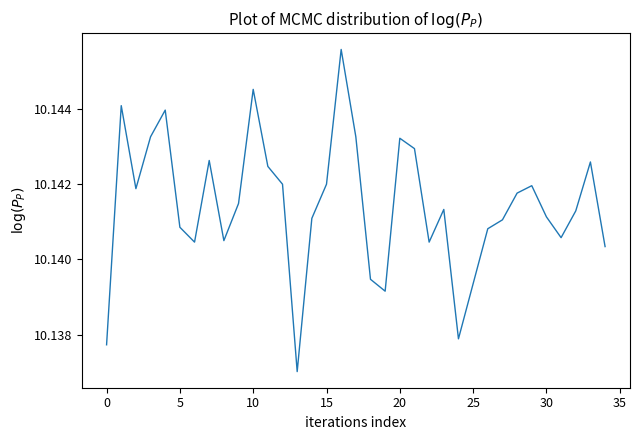

True or false: there are more than 0 points higher than both neighbors.

True